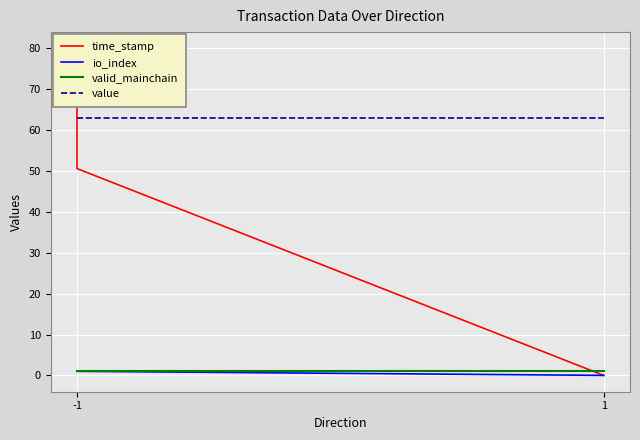

Which has a higher value, -1 or -1?

-1